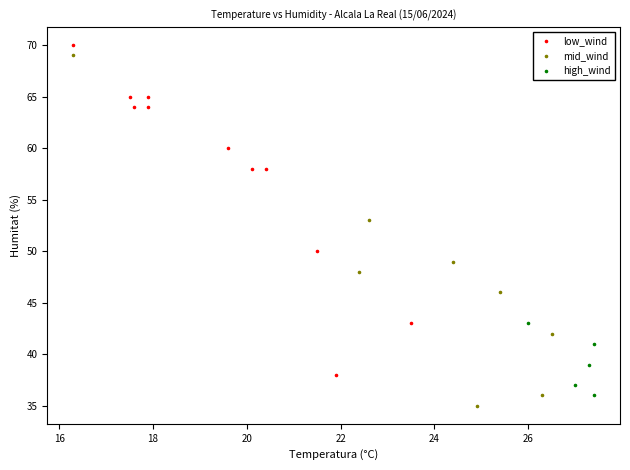

What are all the series names shown in the legend?

low_wind, mid_wind, high_wind